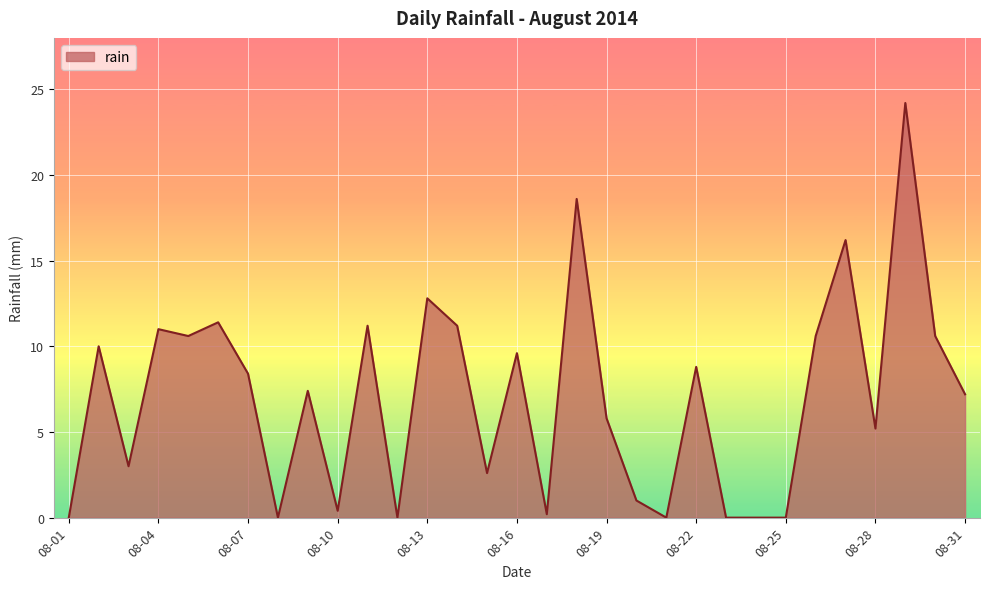

Does the chart display data point markers on the line(s)?

No